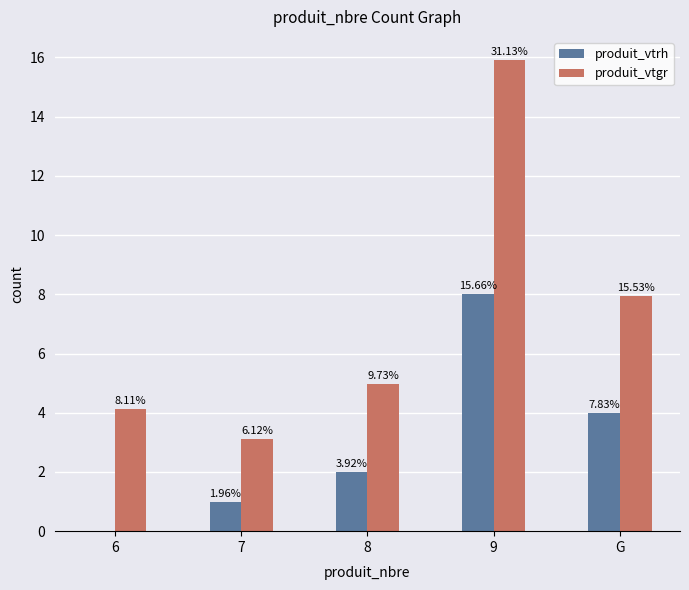

What is the highest value of the produit_vtrh series?

8.0